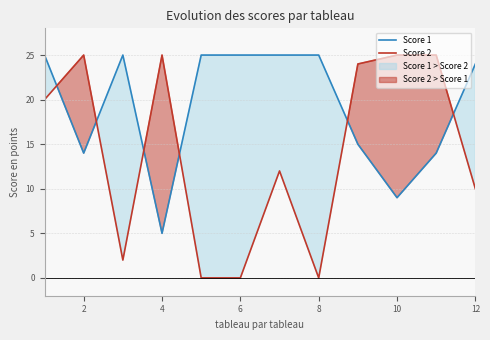

What is the sum of all Score 2 values?

168